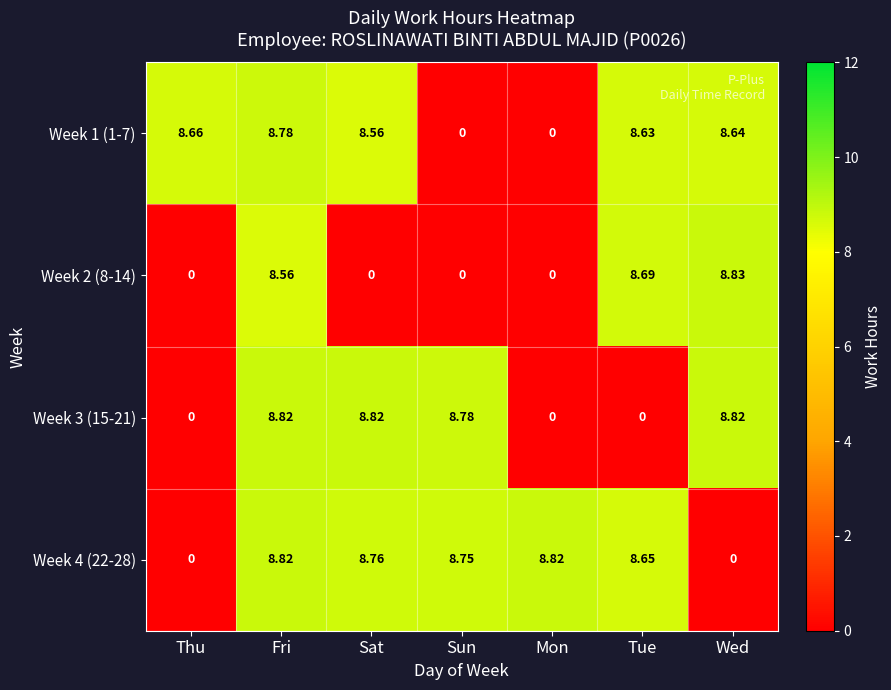

What is the total value across all series at Sun?

17.5